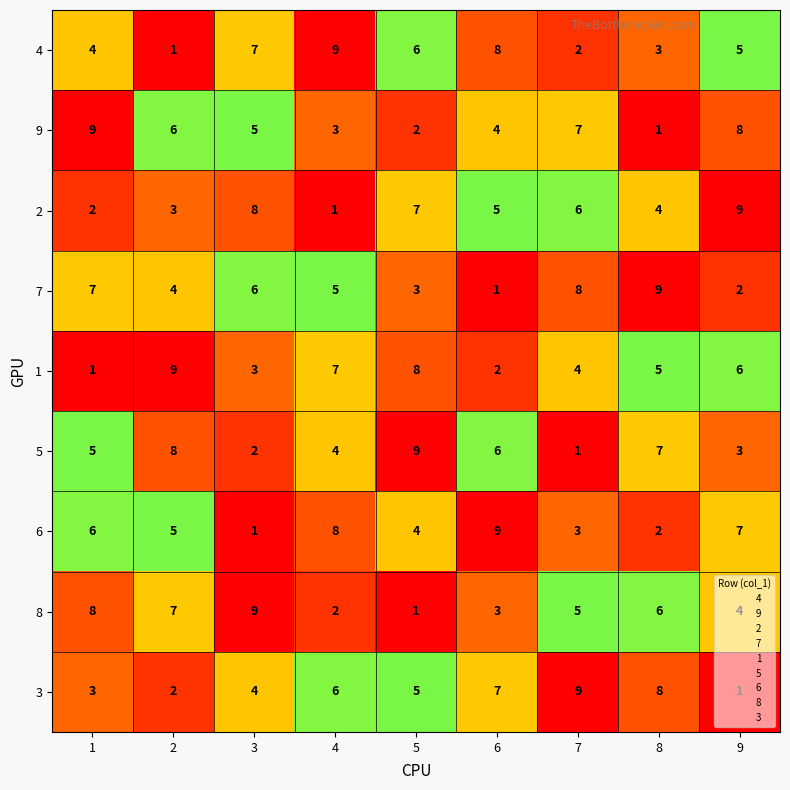

What is the spread (max minus min) of values at 3?

8